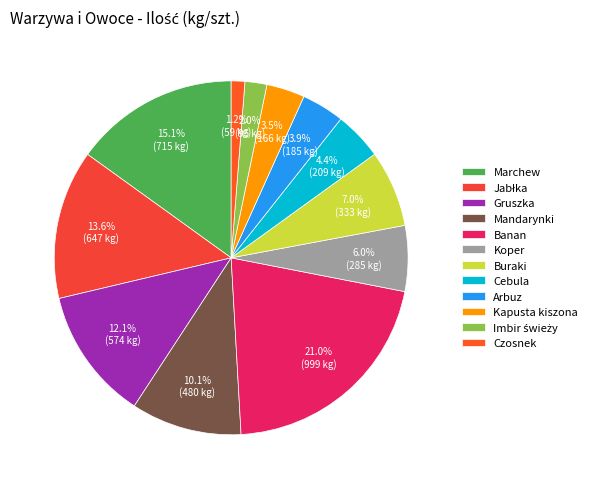

To the nearest percent, what is the average slice percentage?

8%